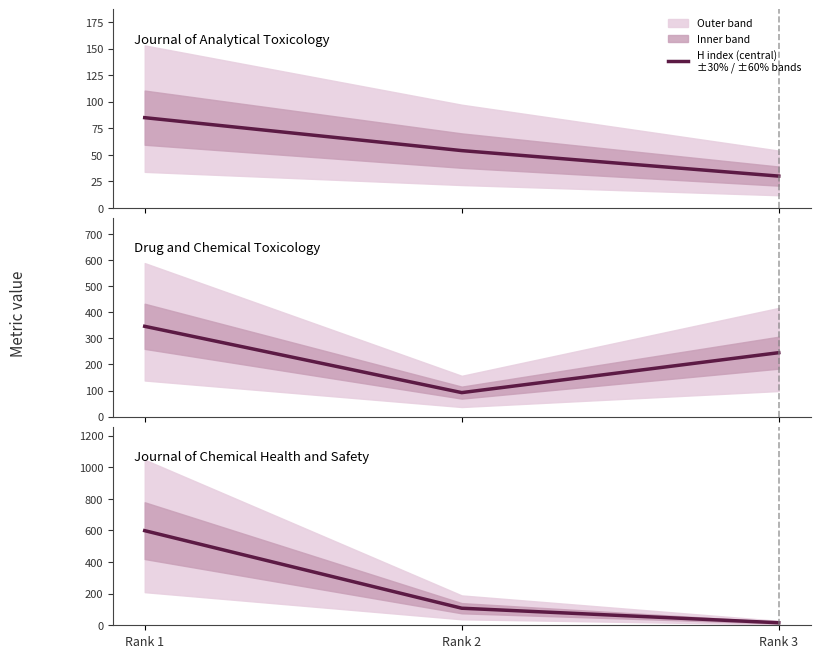

What is the difference between the maximum and second lowest values in the H index (central)
±30% / ±60% bands series?

31